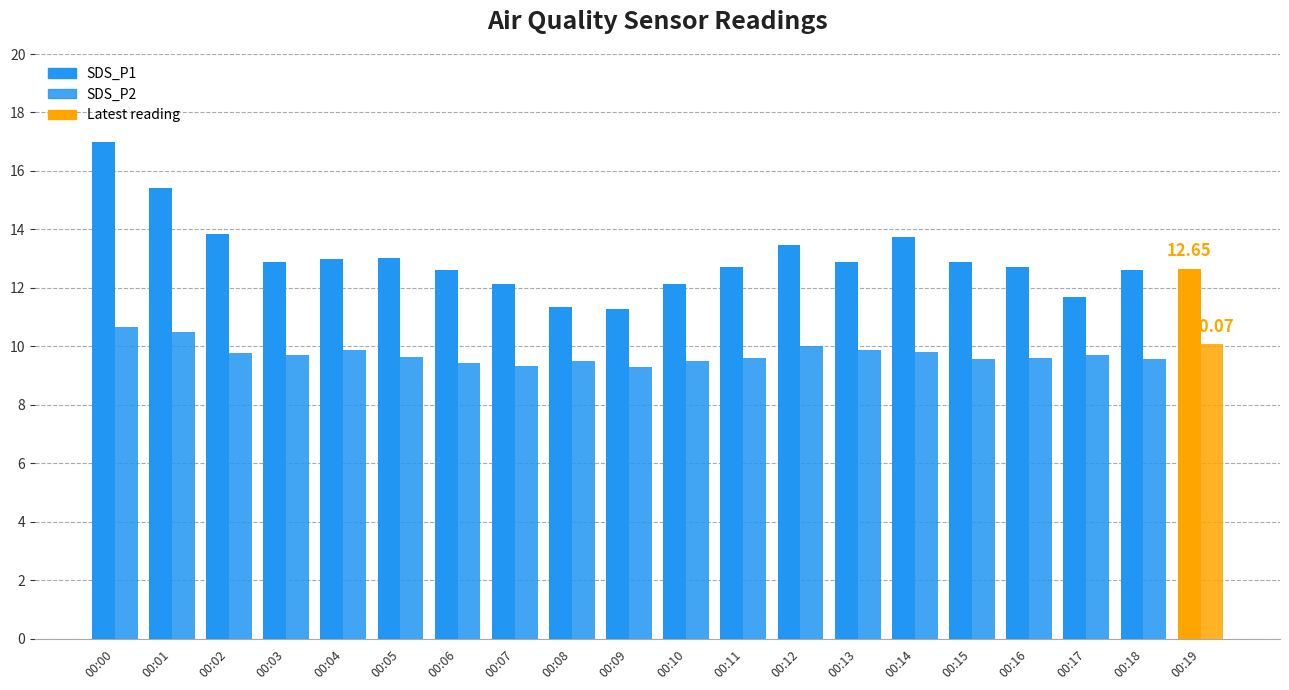

Which label corresponds to the largest value in the chart?

00:00